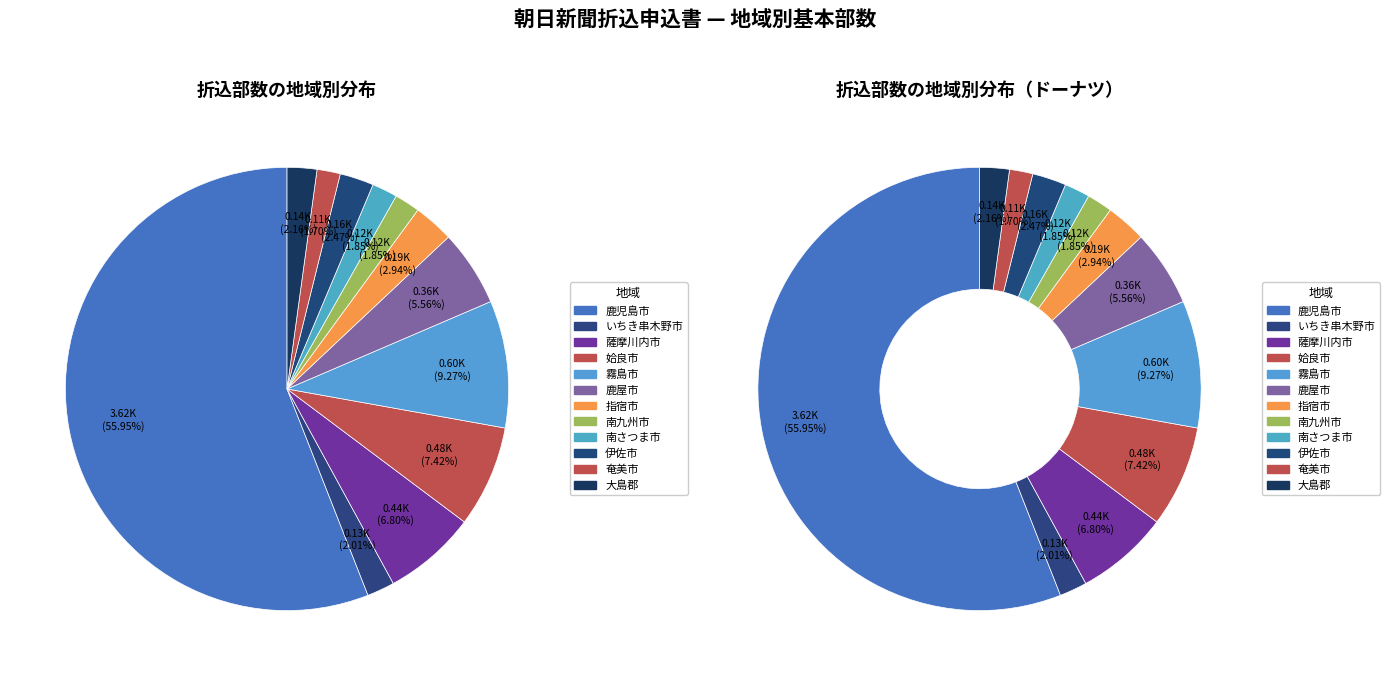

To the nearest percent, what percentage of the pie is 霧島市?

9%